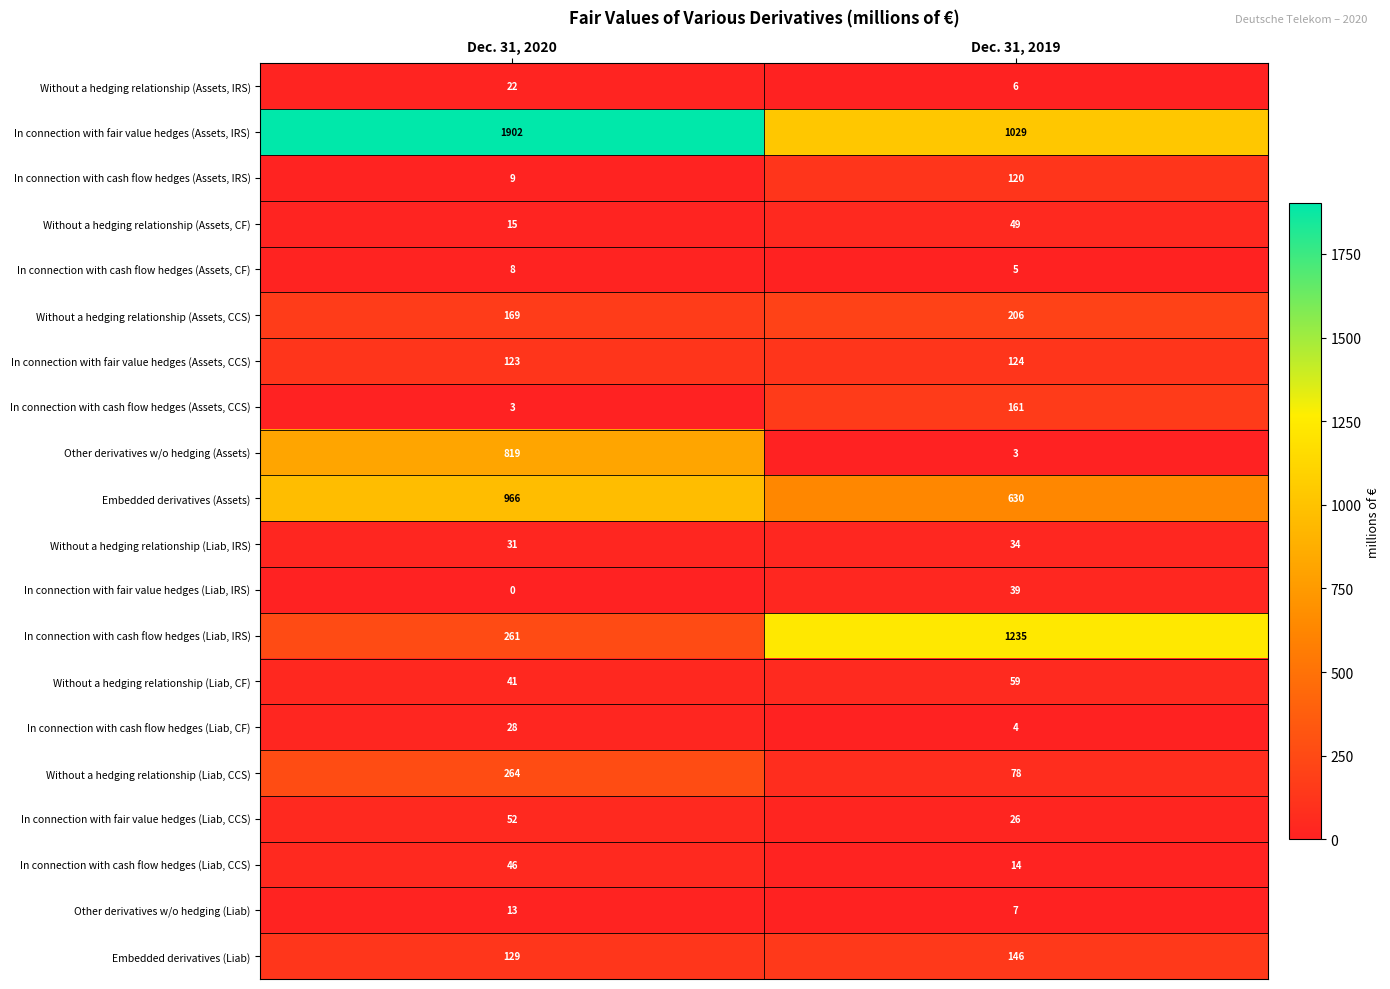

What is the greatest value displayed?

1902